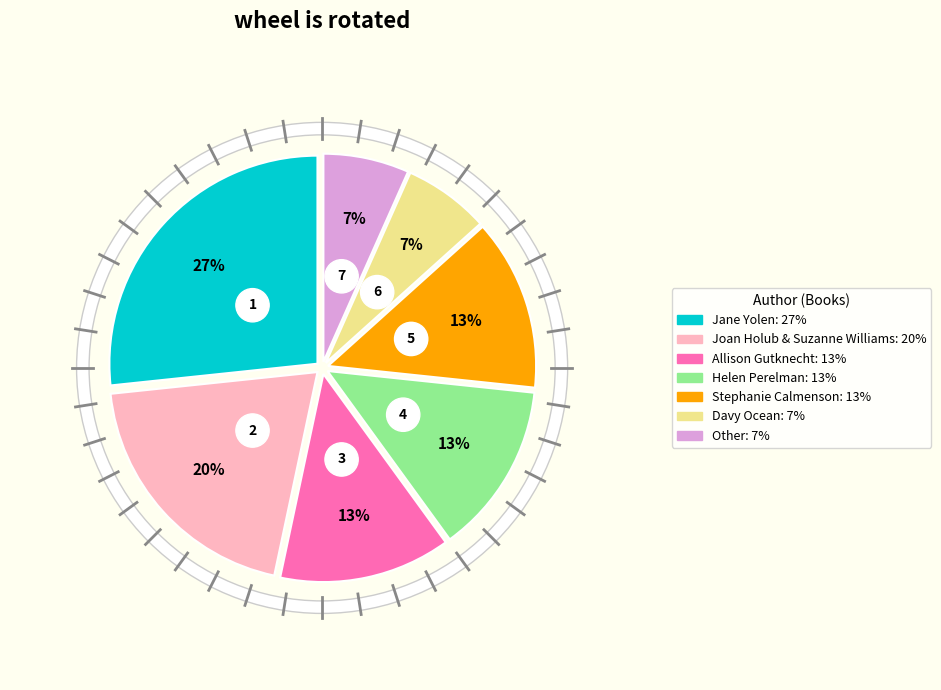

What is the smallest slice in the pie chart?

Davy Ocean